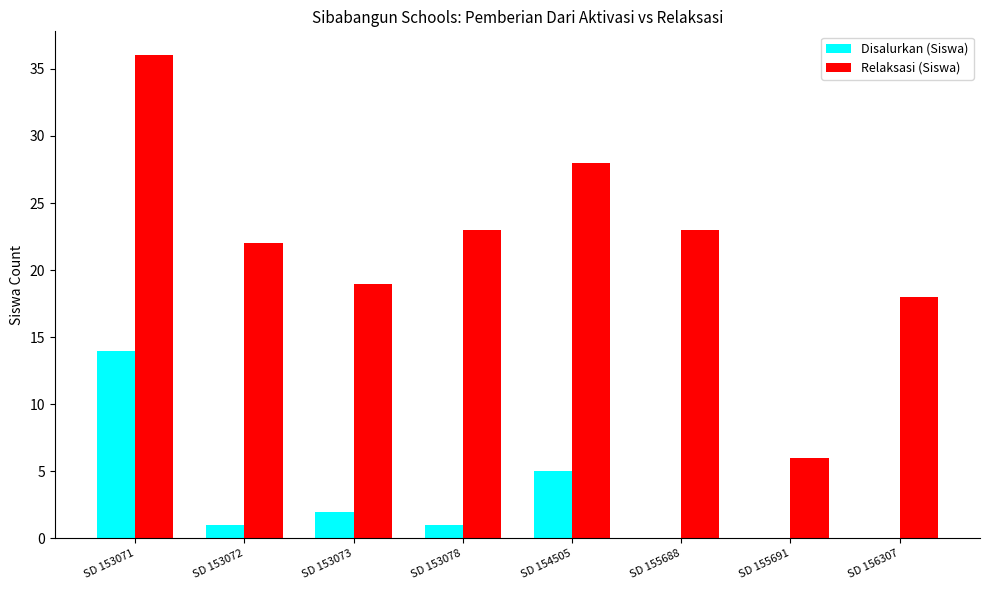

Reading left to right, list all the values displayed in this chart.

Disalurkan (Siswa): SD 153071=14	SD 153072=1	SD 153073=2	SD 153078=1	SD 154505=5	SD 155688=0	SD 155691=0	SD 156307=0
Relaksasi (Siswa): SD 153071=36	SD 153072=22	SD 153073=19	SD 153078=23	SD 154505=28	SD 155688=23	SD 155691=6	SD 156307=18